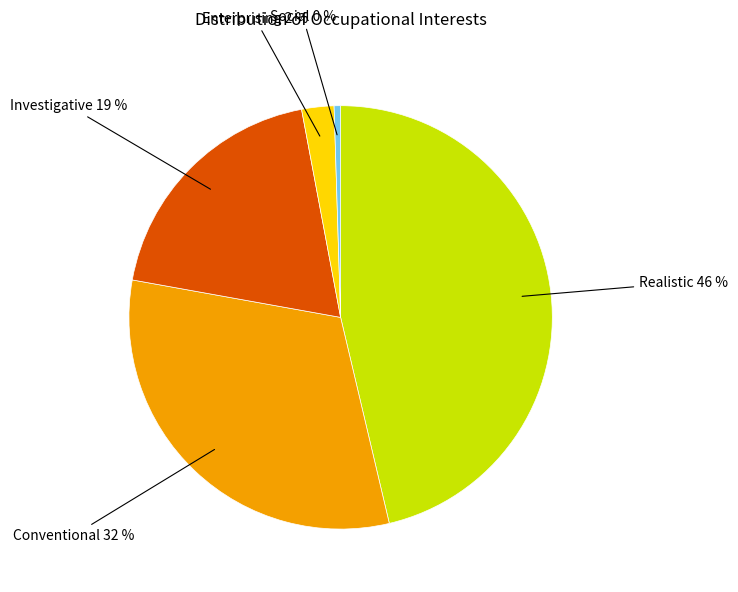

How many slices are in this pie chart?

5